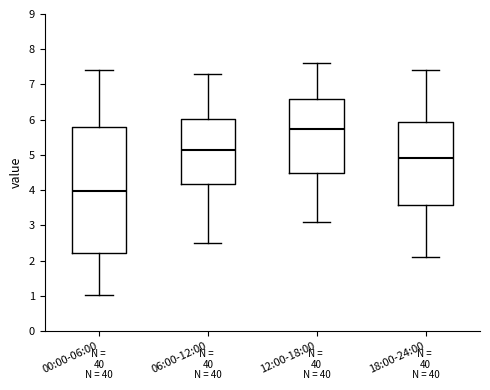

Reading left to right, transcribe this box plot: for each box, give where its median line is, the range the box spans, and where its two whiskers end, as read against the y-axis. The values are not printed on the chart, so give them approximately, as read against the axis.

00:00-06:00: median 4.0, box 2.2 to 5.8, whiskers 1.0 to 7.4
06:00-12:00: median 5.2, box 4.2 to 6.0, whiskers 2.5 to 7.3
12:00-18:00: median 5.8, box 4.5 to 6.6, whiskers 3.1 to 7.6
18:00-24:00: median 4.9, box 3.6 to 5.9, whiskers 2.1 to 7.4